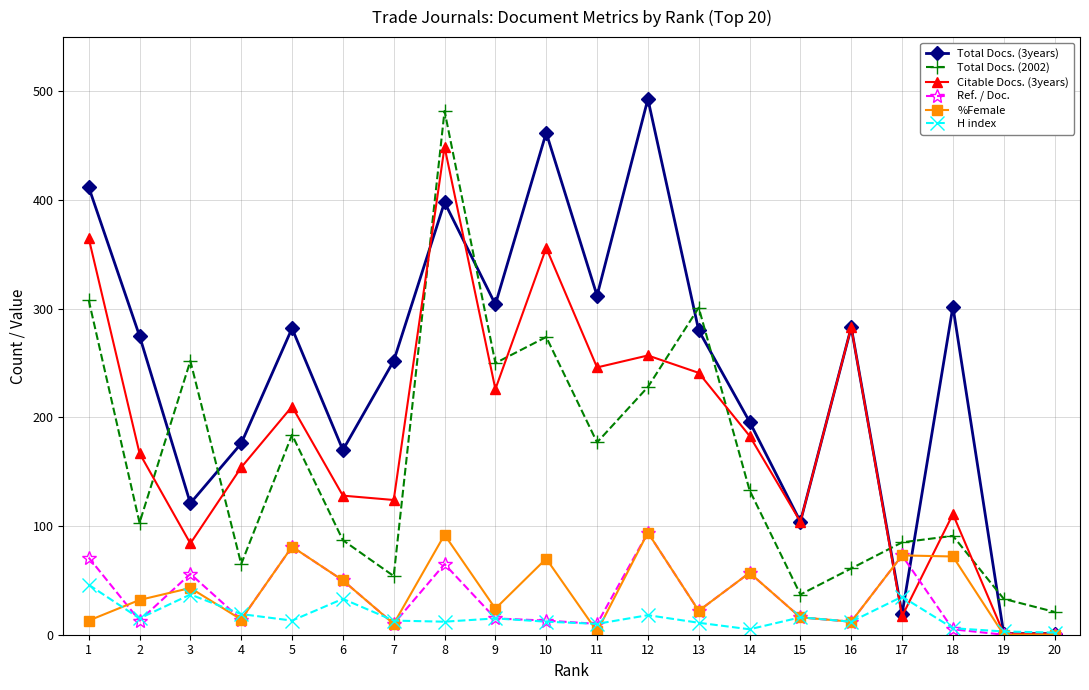

Which series has the widest spread of values?

Total Docs. (3years)